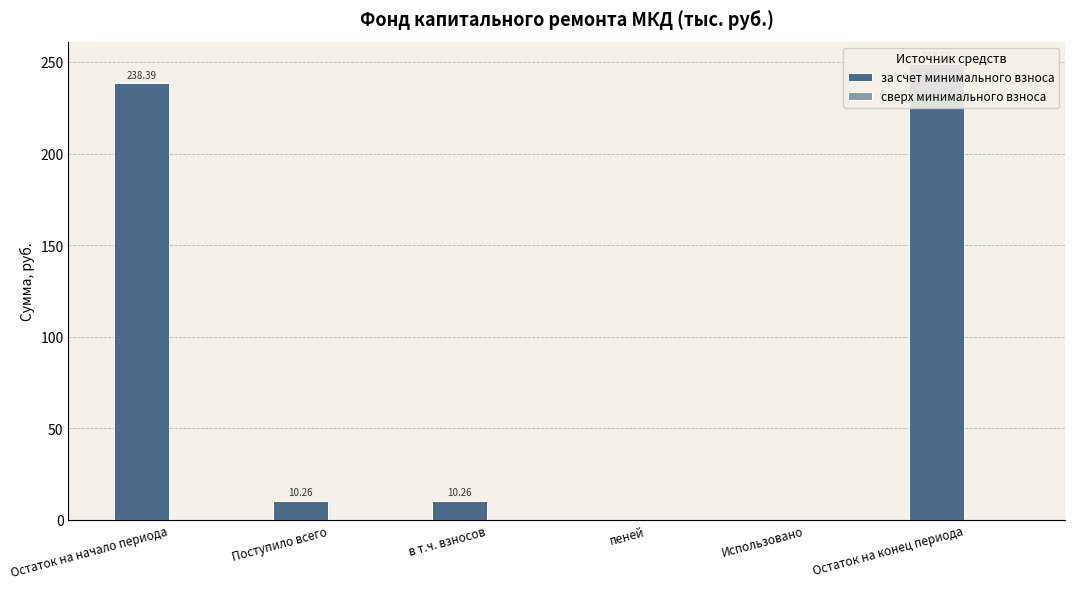

What is the total value across all series at Остаток на конец периода?

248.7